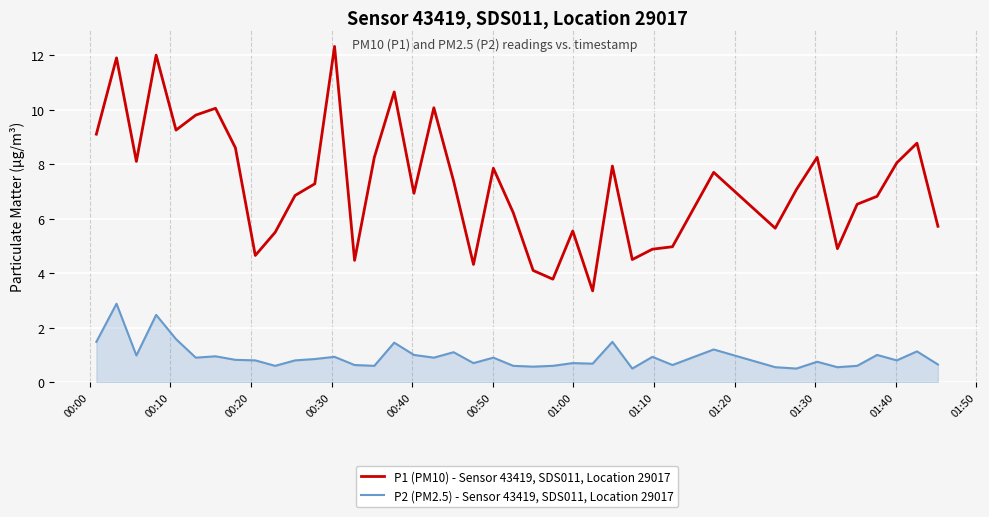

Which series has the largest total across all categories?

P1 (PM10) - Sensor 43419, SDS011, Location 29017